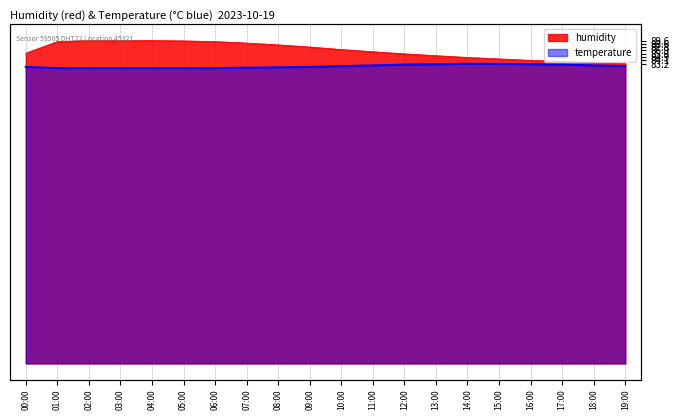

What is the difference between the second highest and minimum values in the humidity series?

6.4